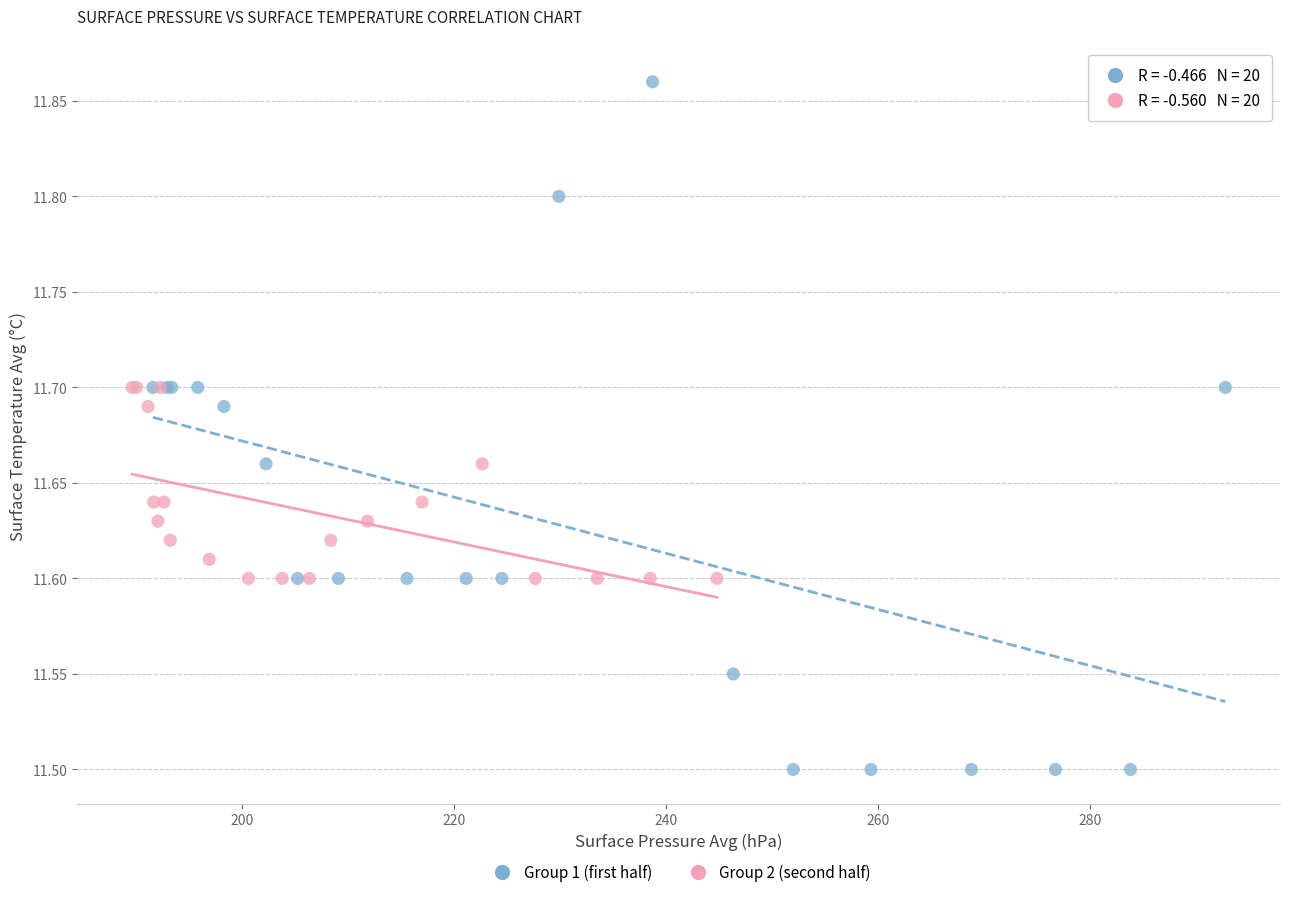

Which series contains the highest Y value?

Group 1 (first half)